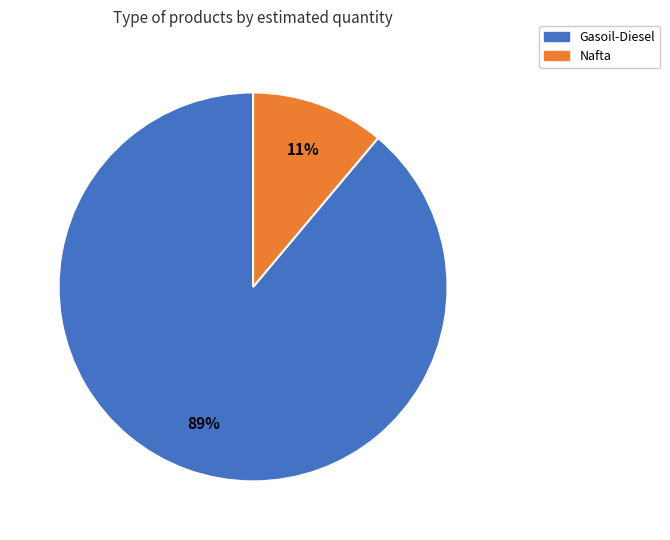

Which category has the smallest portion of the pie?

Nafta